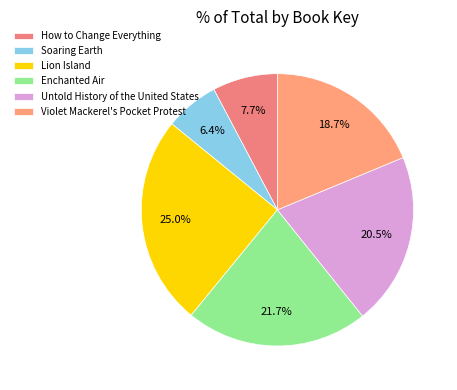

Which category has the smallest portion of the pie?

Soaring Earth